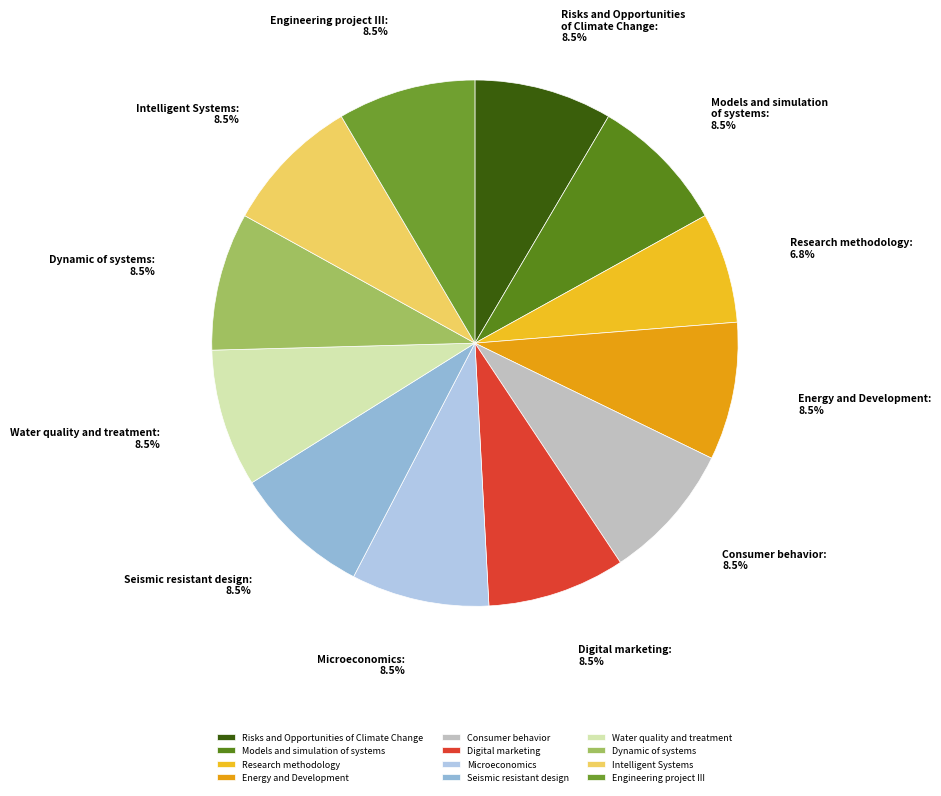

Approximately how many times larger is the value at Energy and Development compared to Engineering project III?

1.0